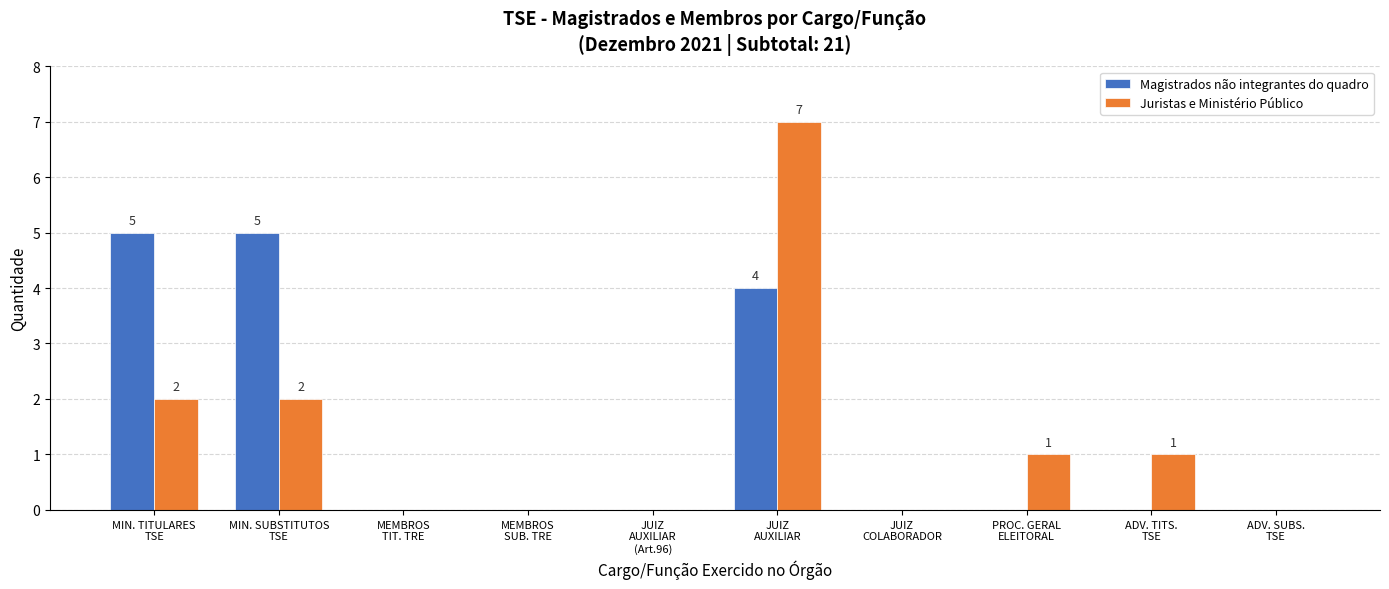

What is the difference between the Magistrados não integrantes do quadro values at MIN. SUBSTITUTOS
TSE and ADV. SUBS.
TSE?

5